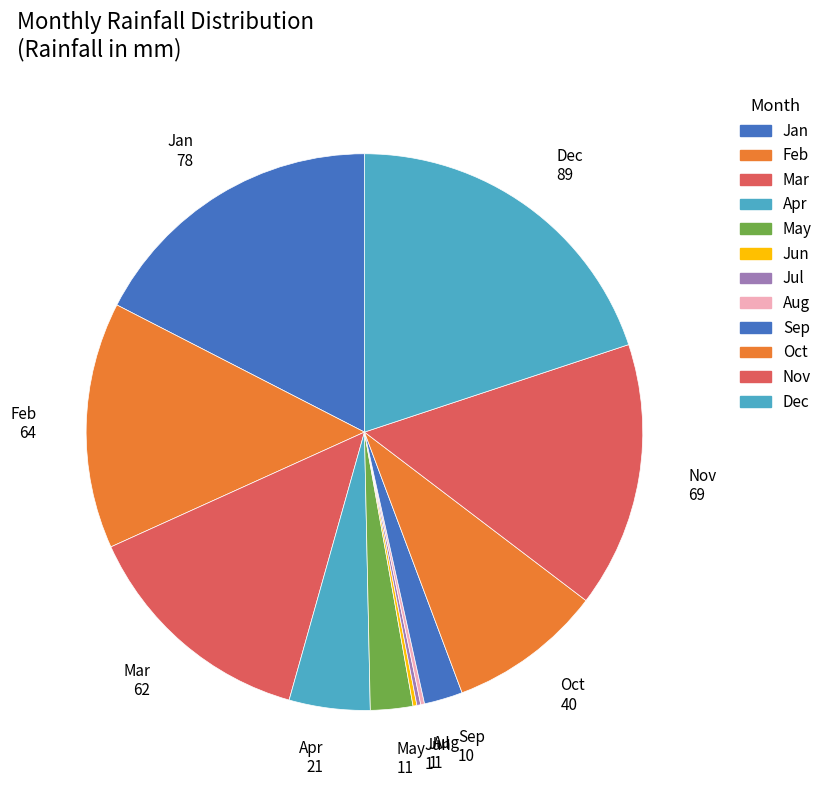

What is the largest slice in the pie chart?

Dec